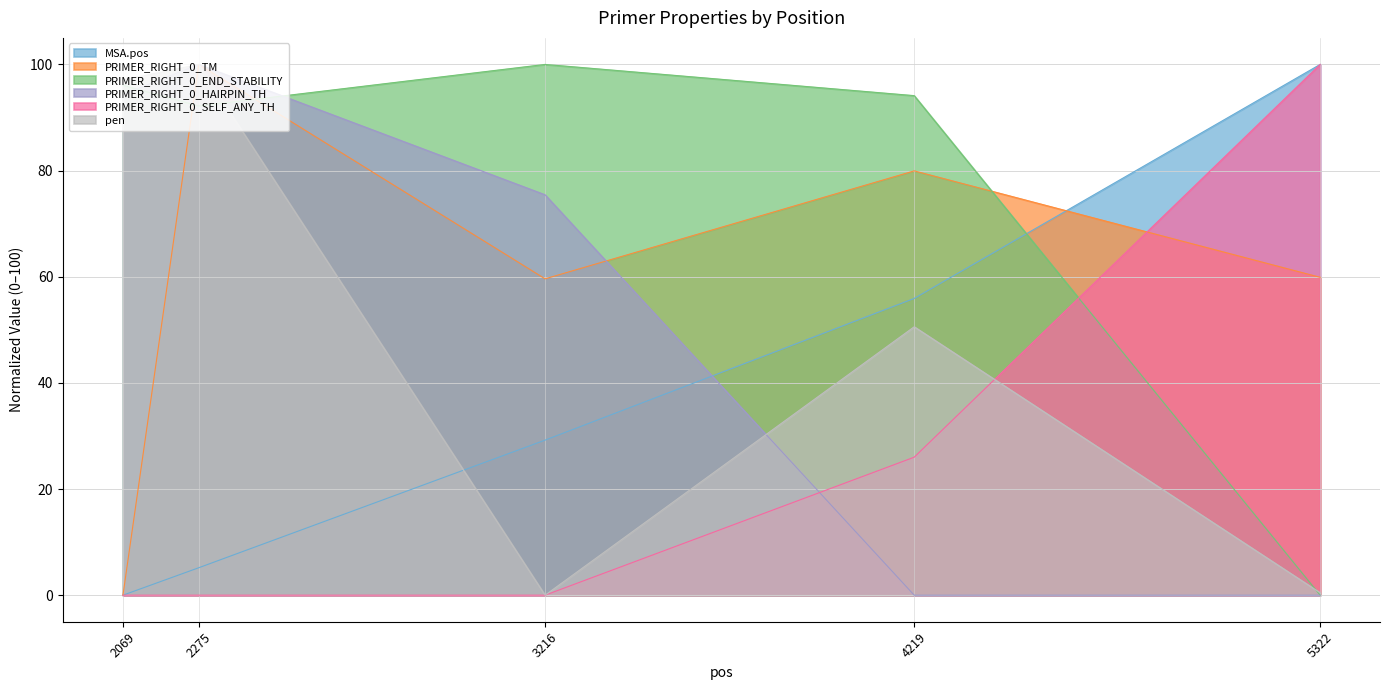

Reading left to right, transcribe all the data shown in this chart.

MSA.pos: 2069=0.0	2275=5.2	3216=29.2	4219=55.9	5322=100.0
PRIMER_RIGHT_0_TM: 2069=0.0	2275=100.0	3216=59.6	4219=79.9	5322=59.9
PRIMER_RIGHT_0_END_STABILITY: 2069=96.1	2275=92.2	3216=100.0	4219=94.1	5322=0.0
PRIMER_RIGHT_0_HAIRPIN_TH: 2069=94.3	2275=100.0	3216=75.4	4219=0.0	5322=0.0
PRIMER_RIGHT_0_SELF_ANY_TH: 2069=0.0	2275=0.0	3216=0.0	4219=26.0	5322=100.0
pen: 2069=97.1	2275=100.0	3216=0.0	4219=50.6	5322=0.5